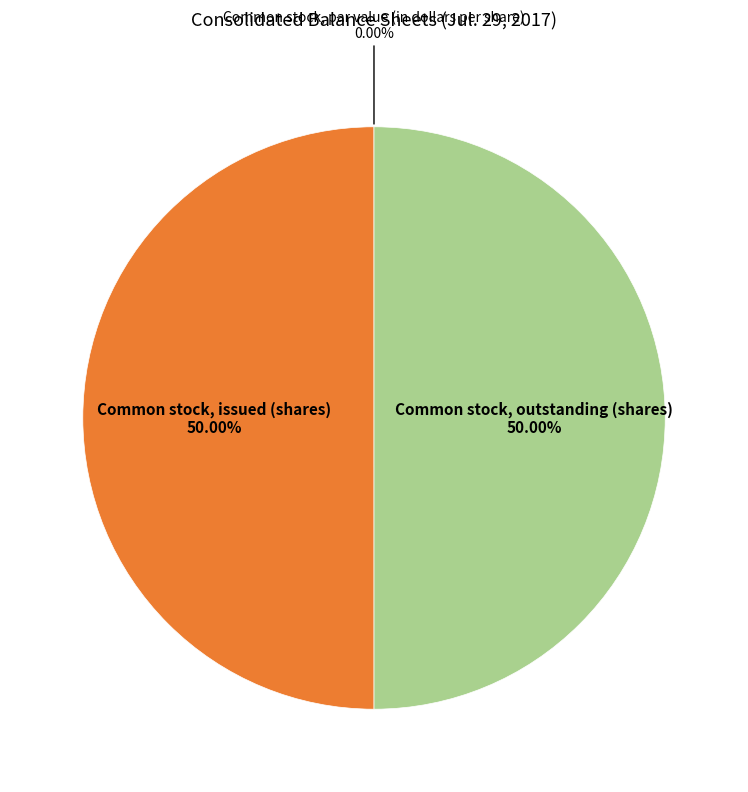

Count the number of slices in the pie.

3